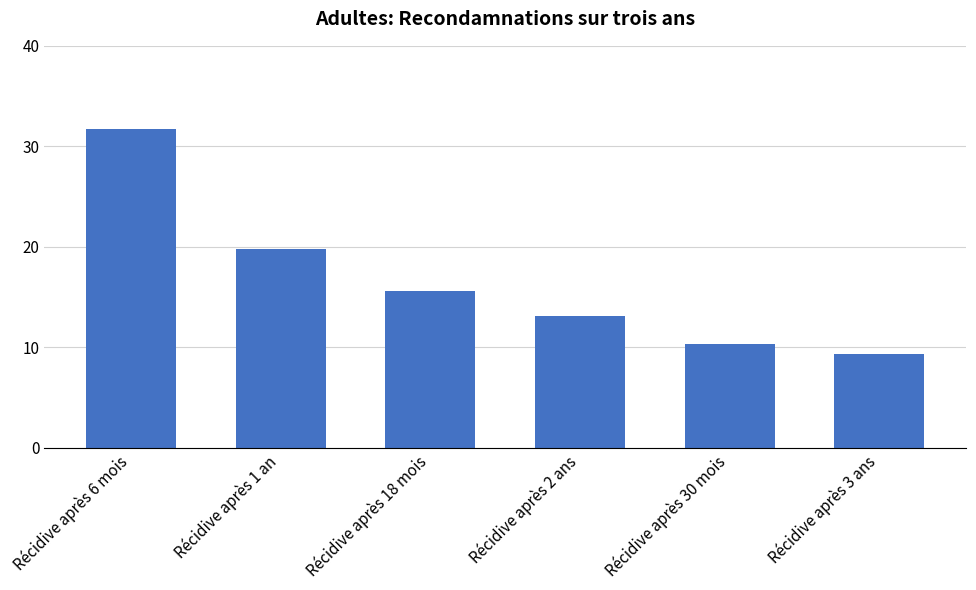

How many values exceed 15?

3